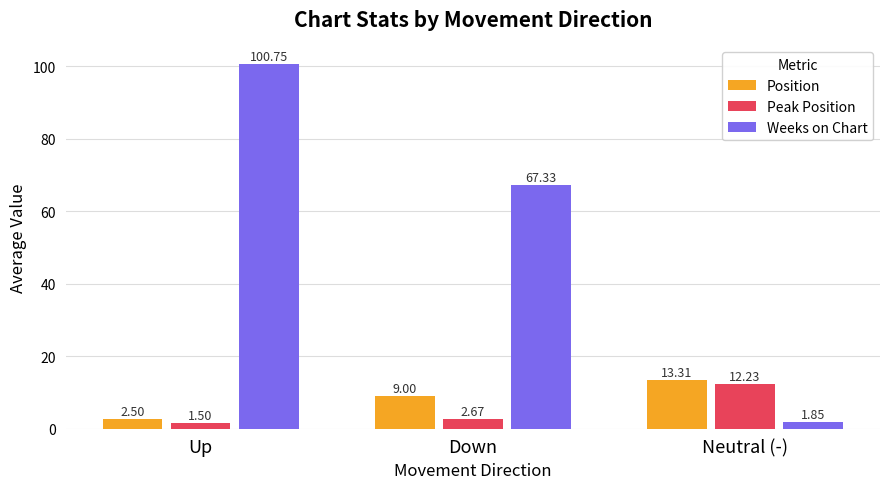

True or false: Weeks on Chart has a value of 100.8 at Up.

True